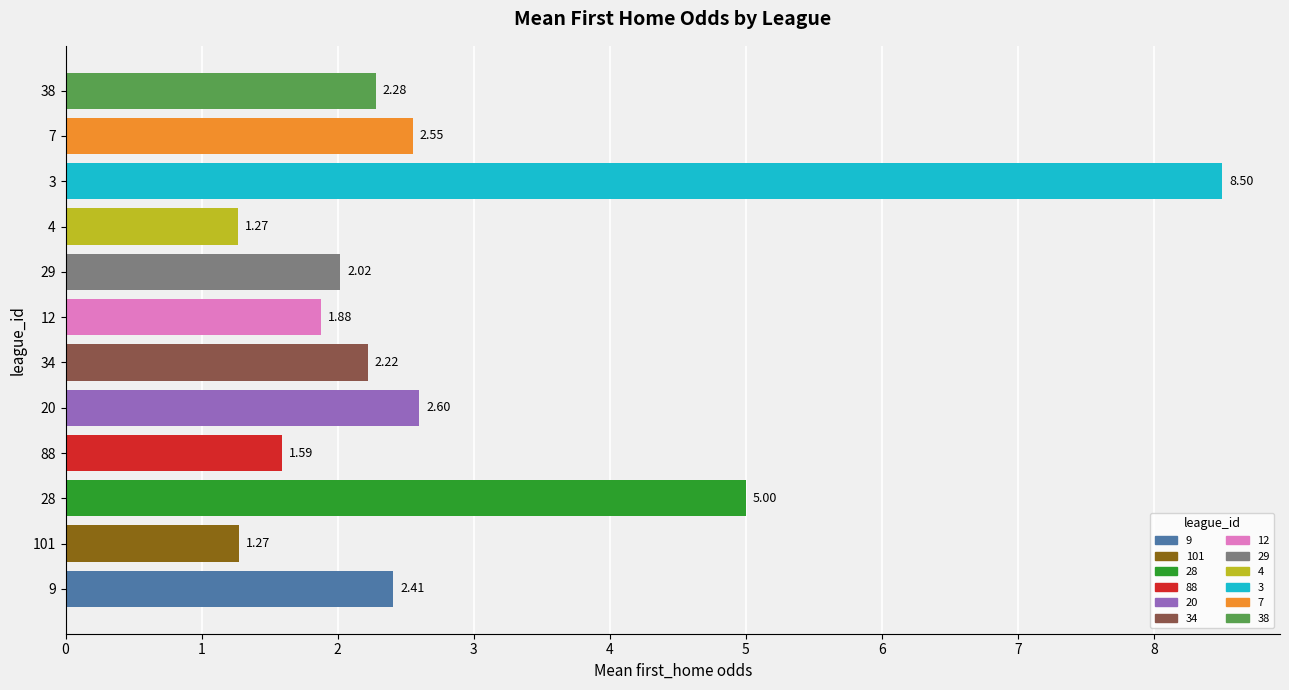

How many values exceed 2?

8